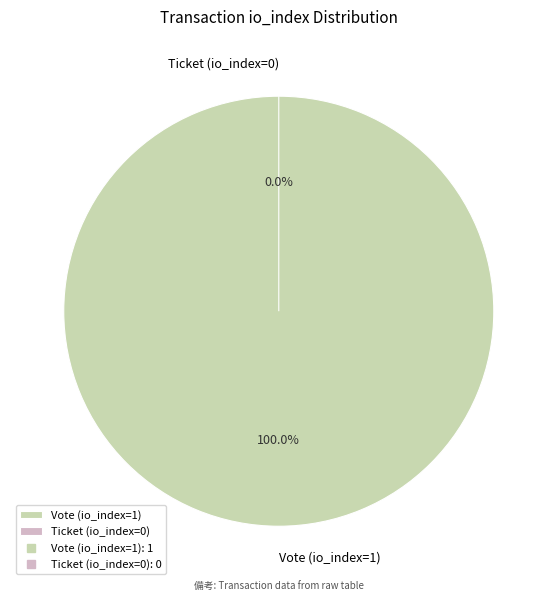

Which category accounts for the majority?

Vote (io_index=1)